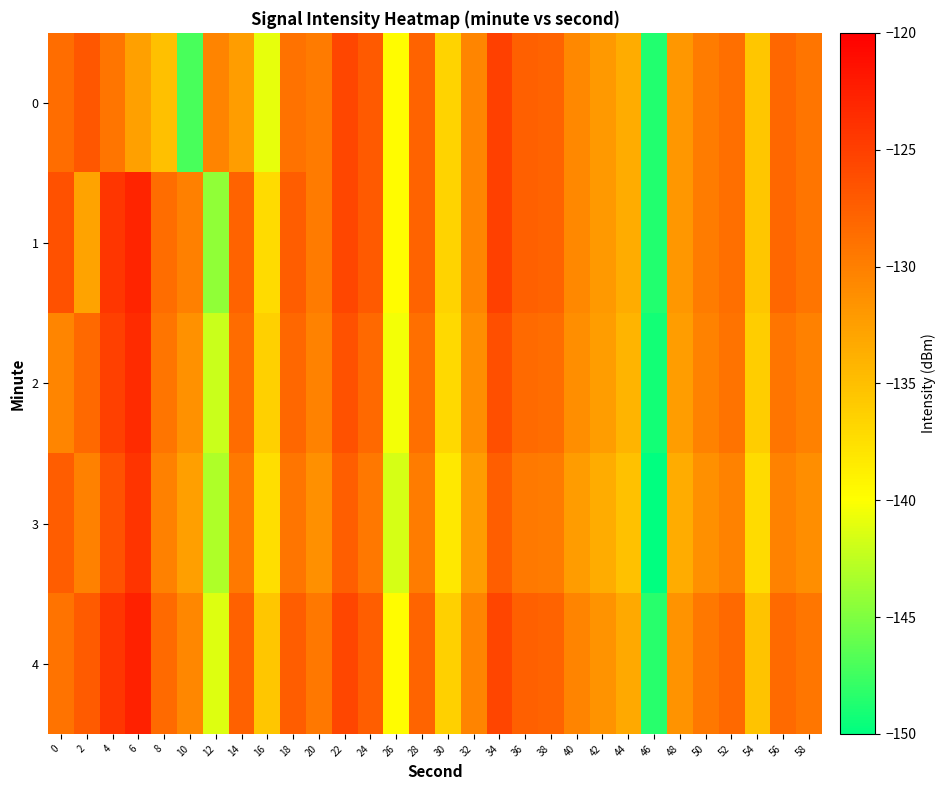

Reading left to right, extract all data points from this chart.

0: 0=-128.6	2=-126.8	4=-129.2	6=-132.5	8=-135.1	10=-147.2	12=-130.4	14=-132.4	16=-140.9	18=-129.0	20=-129.7	22=-125.6	24=-127.1	26=-139.8	28=-127.8	30=-136.6	32=-130.5	34=-125.1	36=-127.6	38=-127.8	40=-130.8	42=-132.0	44=-133.5	46=-148.7	48=-131.9	50=-129.7	52=-128.7	54=-135.5	56=-128.2	58=-129.2
1: 0=-126.4	2=-132.8	4=-124.3	6=-122.9	8=-128.6	10=-130.0	12=-144.3	14=-127.8	16=-137.1	18=-127.3	20=-129.7	22=-125.6	24=-127.1	26=-139.8	28=-127.8	30=-136.6	32=-130.5	34=-125.1	36=-127.6	38=-127.8	40=-130.8	42=-132.0	44=-133.5	46=-148.7	48=-131.9	50=-129.7	52=-128.7	54=-135.5	56=-128.2	58=-129.2
2: 0=-130.5	2=-128.3	4=-125.1	6=-123.5	8=-129.2	10=-131.4	12=-142.1	14=-128.5	16=-136.3	18=-128.1	20=-130.2	22=-126.4	24=-128.3	26=-140.5	28=-128.7	30=-137.1	32=-131.2	34=-126.3	36=-128.4	38=-128.6	40=-131.2	42=-132.4	44=-134.1	46=-149.2	48=-132.4	50=-130.2	52=-129.1	54=-136.1	56=-129.2	58=-130.1
3: 0=-127.3	2=-130.1	4=-126.5	6=-124.2	8=-130.1	10=-132.5	12=-143.2	14=-129.6	16=-137.4	18=-129.2	20=-131.3	22=-127.5	24=-129.4	26=-141.6	28=-129.8	30=-138.2	32=-132.3	34=-127.4	36=-129.5	38=-129.7	40=-132.3	42=-133.5	44=-135.2	46=-150.3	48=-133.5	50=-131.3	52=-130.2	54=-137.2	56=-130.3	58=-131.2
4: 0=-129.1	2=-127.2	4=-124.3	6=-122.6	8=-128.4	10=-130.6	12=-141.3	14=-127.7	16=-135.5	18=-127.3	20=-129.4	22=-125.6	24=-127.5	26=-139.7	28=-127.9	30=-136.3	32=-130.4	34=-125.5	36=-127.6	38=-127.8	40=-130.4	42=-131.6	44=-133.3	46=-148.4	48=-131.6	50=-129.4	52=-128.3	54=-135.3	56=-128.4	58=-129.3